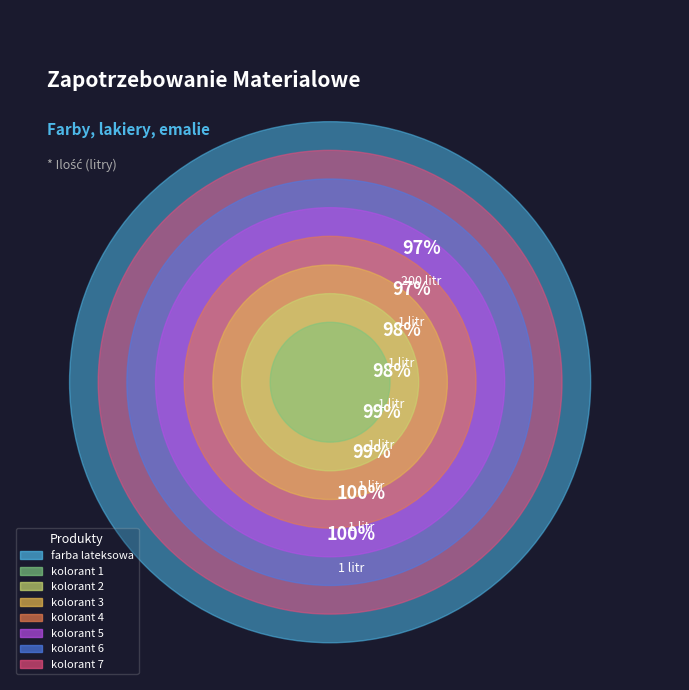

Which category has the biggest portion of the pie?

farba lateksowa